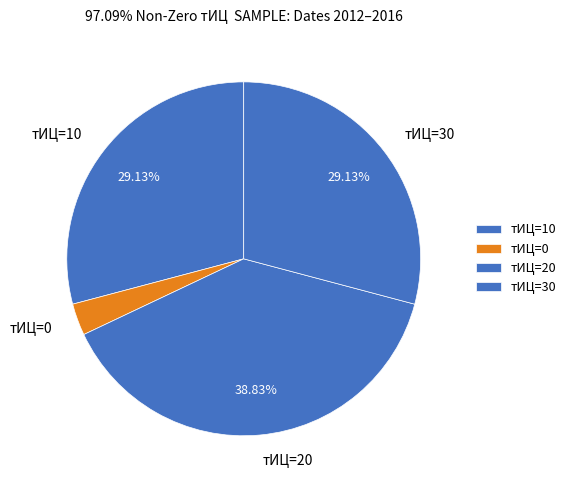

Is there any slice that represents more than half of the pie?

No